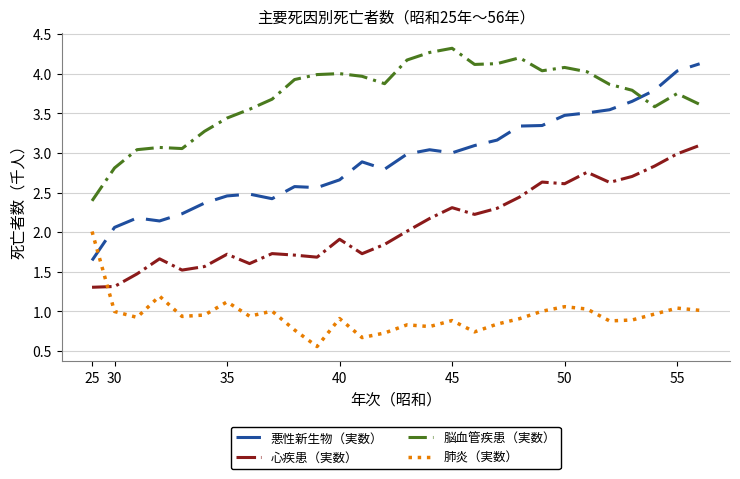

Which series ends up on top after the final intersection of 肺炎（実数） and 悪性新生物（実数）?

悪性新生物（実数）